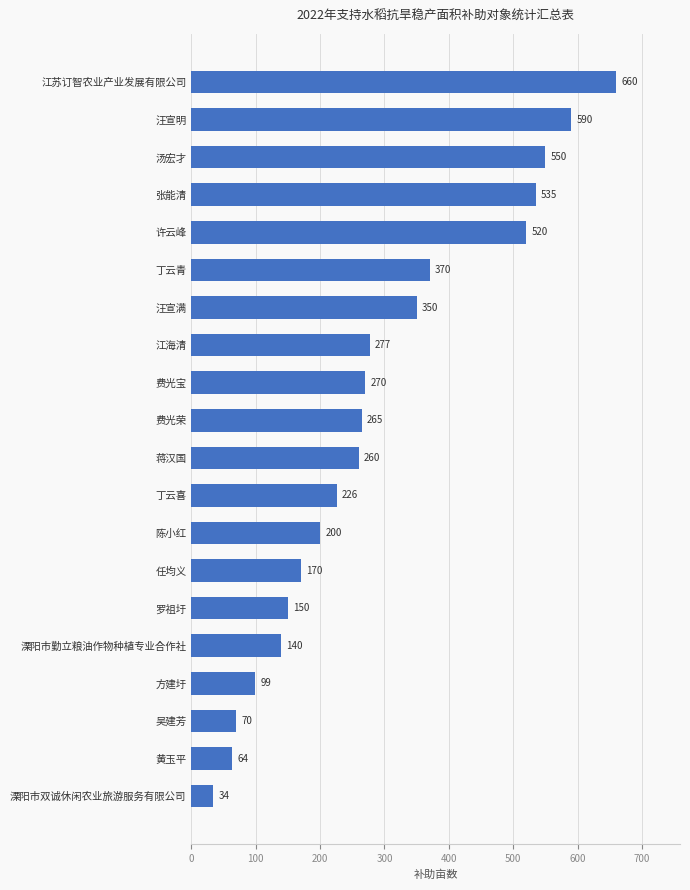

What is the sum of all values?

5800